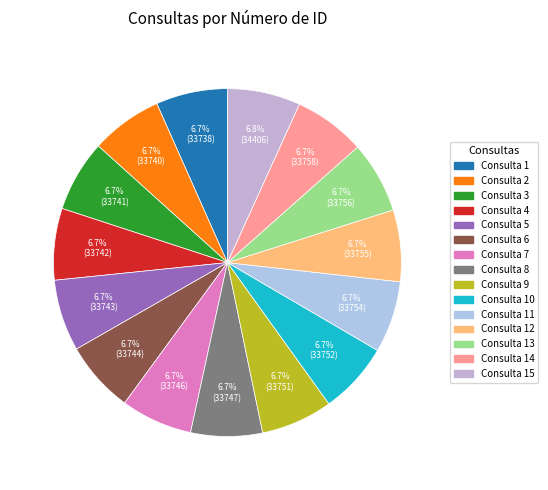

Which slice is the smallest?

Consulta 1